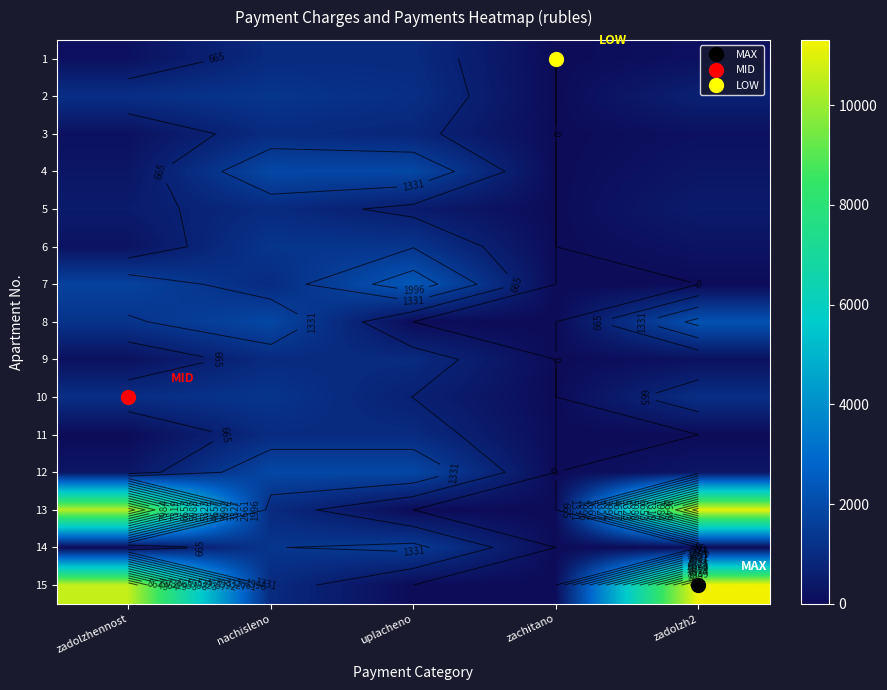

At which label does 6 reach its minimum?

zachitano